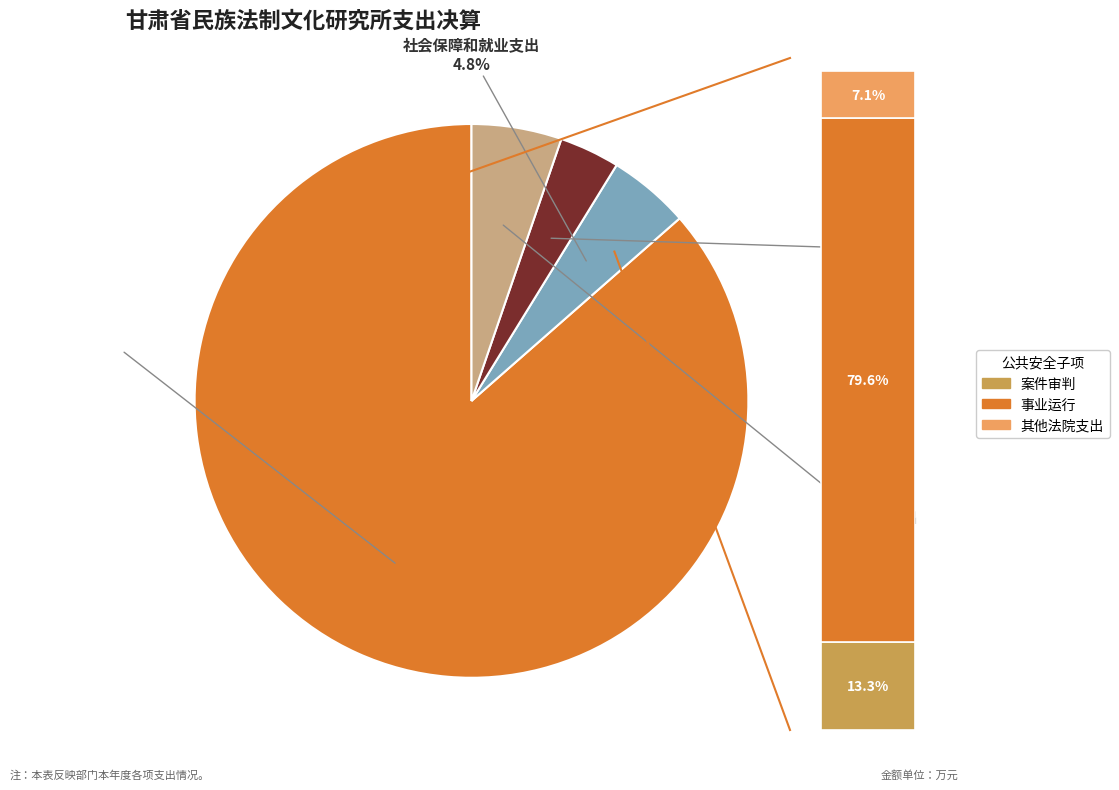

Which slice is the largest?

公共安全支出